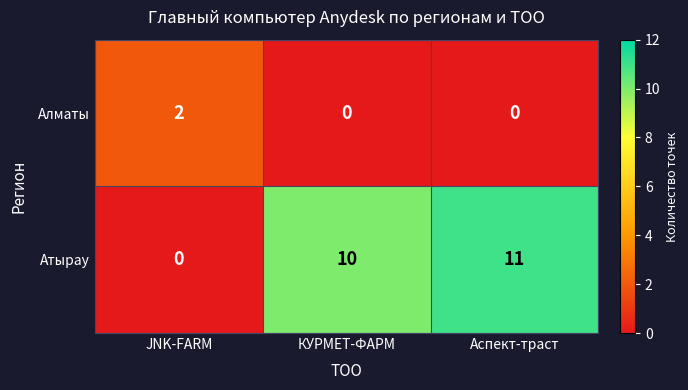

At which category is the sum across all series the highest?

Аспект-траст